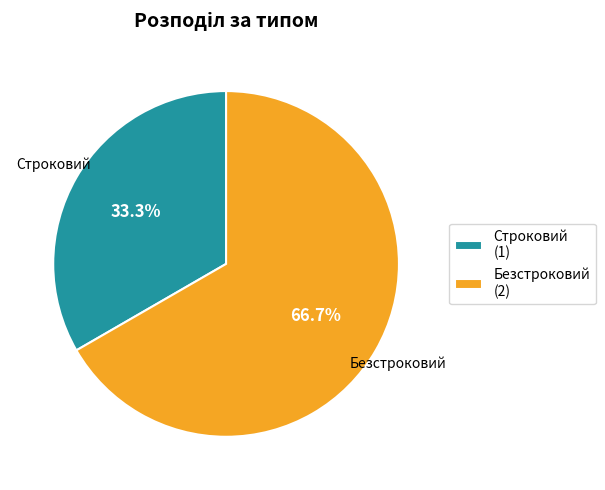

Which category has the smallest portion of the pie?

Строковий